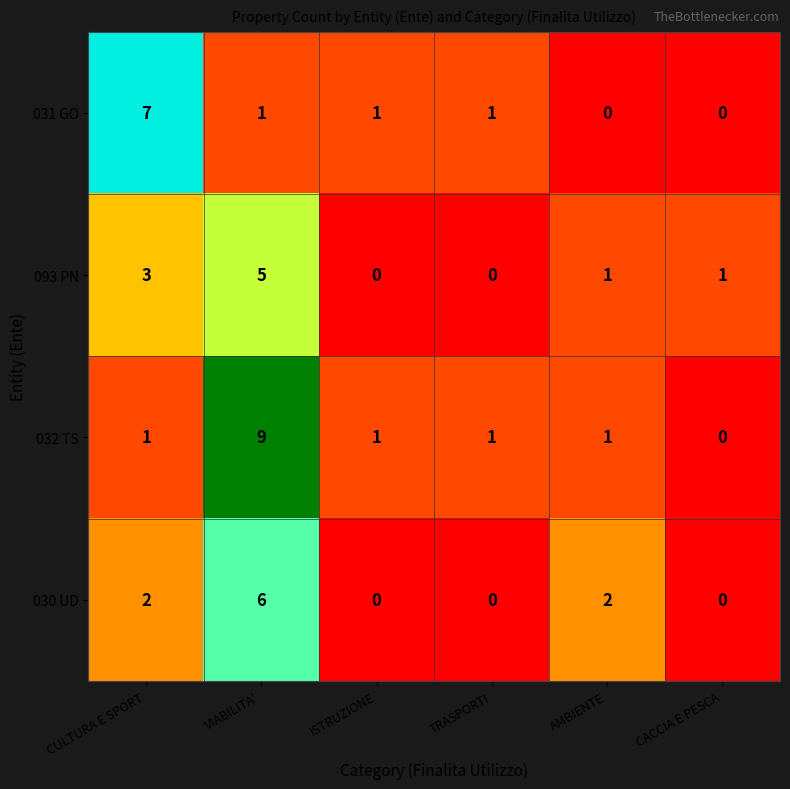

What is the maximum value shown in the chart?

9